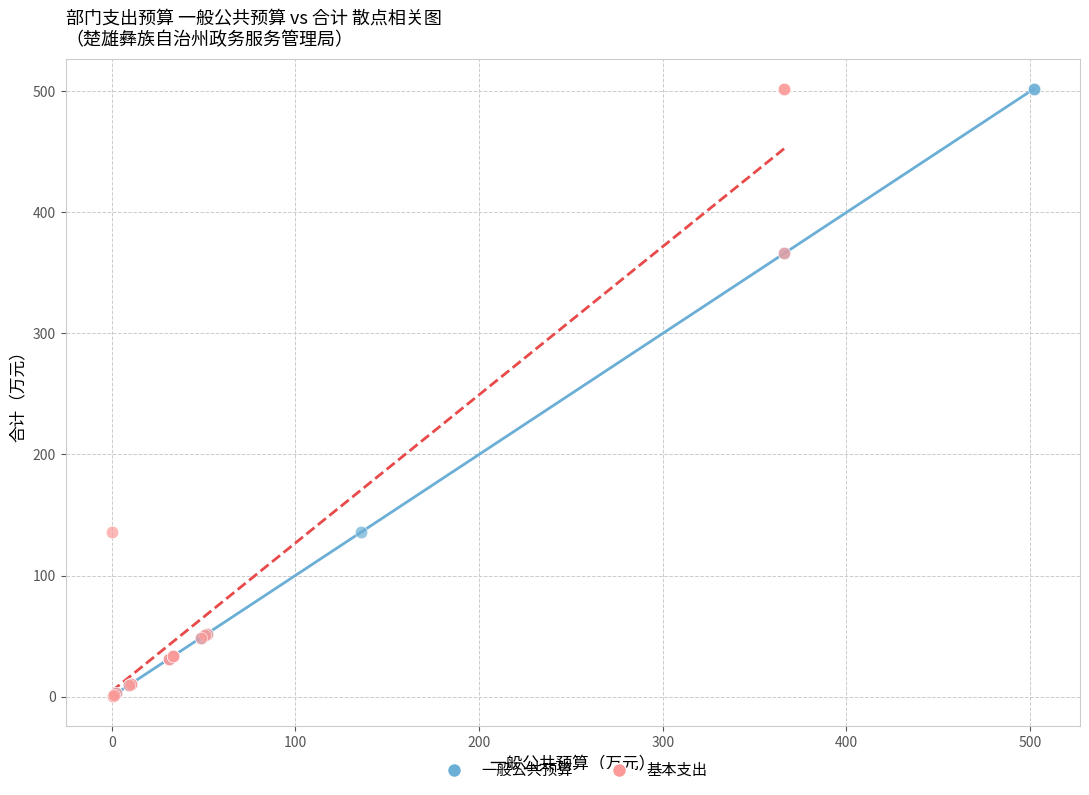

What are all the series names shown in the legend?

一般公共预算, 基本支出